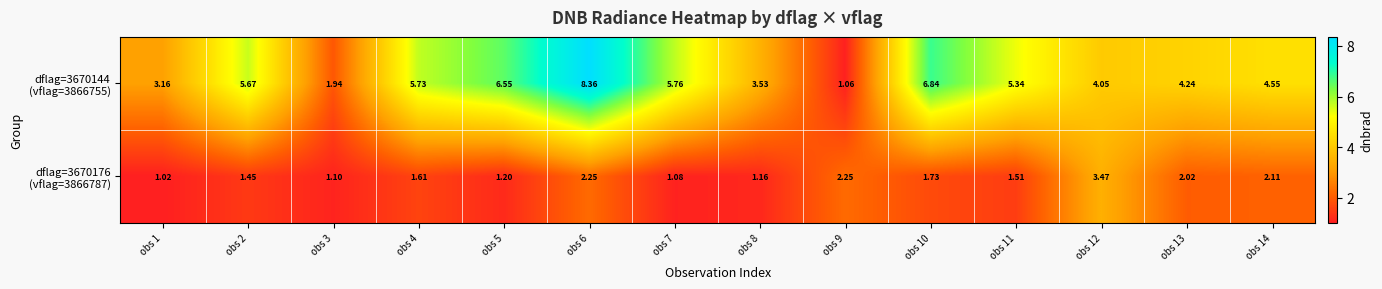

Rank the series at obs 8 from lowest to highest value.

dflag=3670176 (vflag=3866787), dflag=3670144 (vflag=3866755)